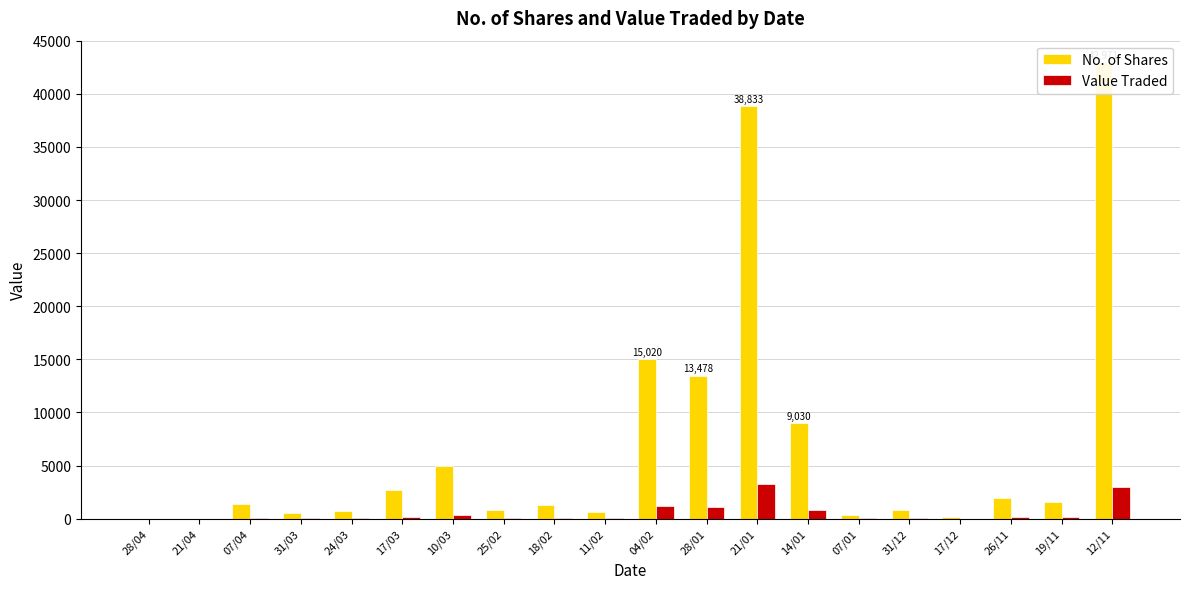

How many positive values does the Value Traded series have?

18